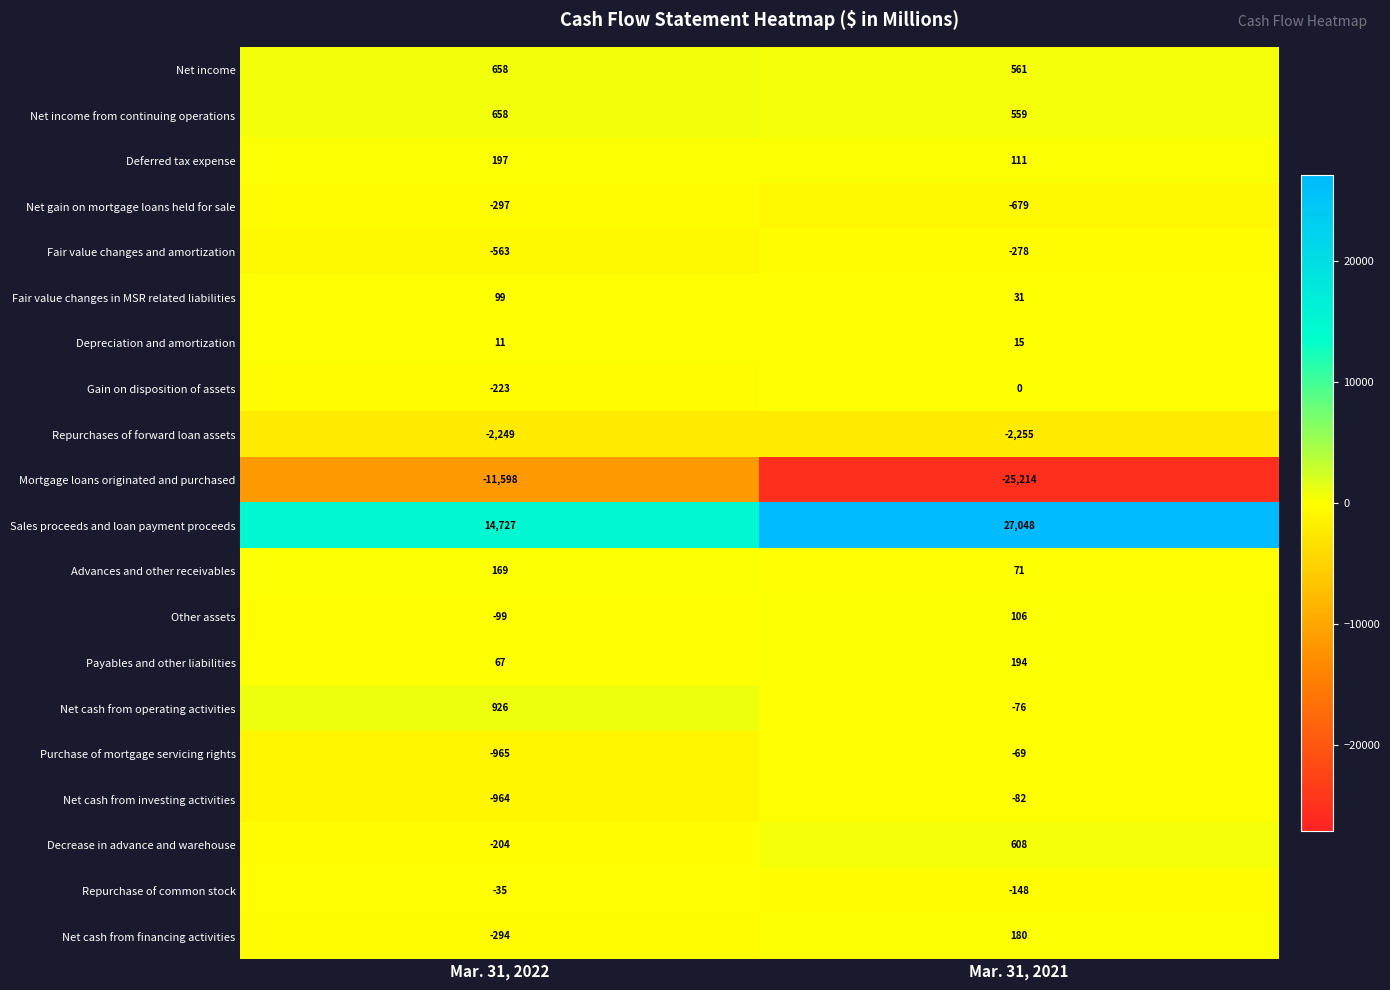

Count the number of data series in this chart.

20